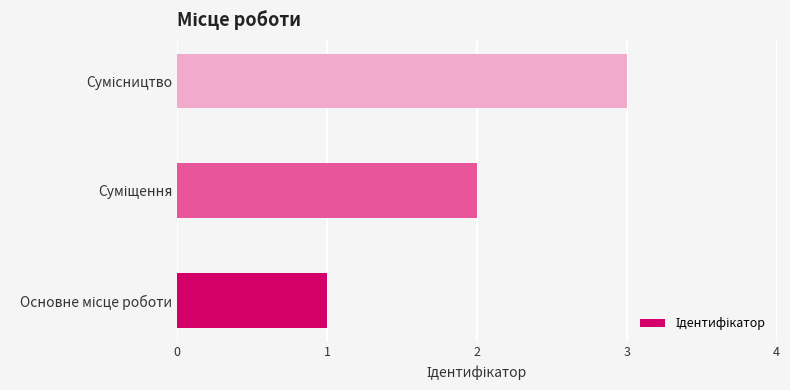

What is the greatest value displayed?

3